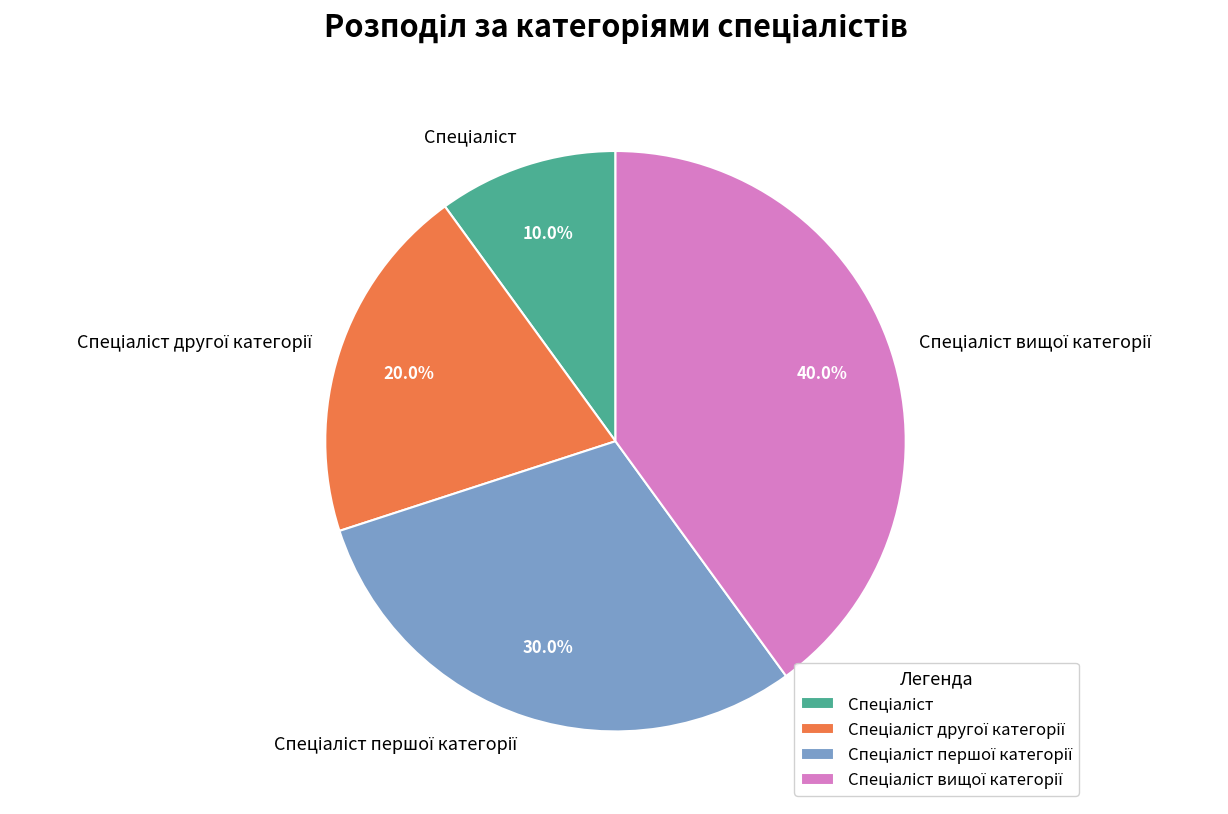

How many segments does this pie chart have?

4